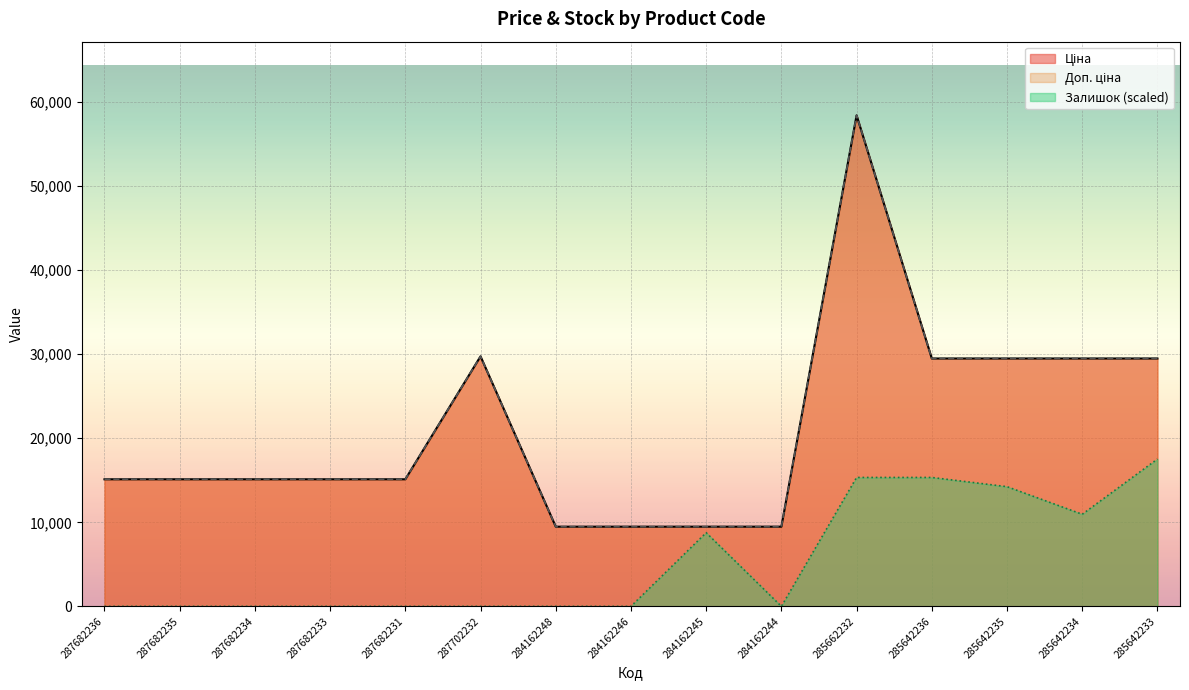

True or false: Ціна and Залишок intersect in this chart.

False